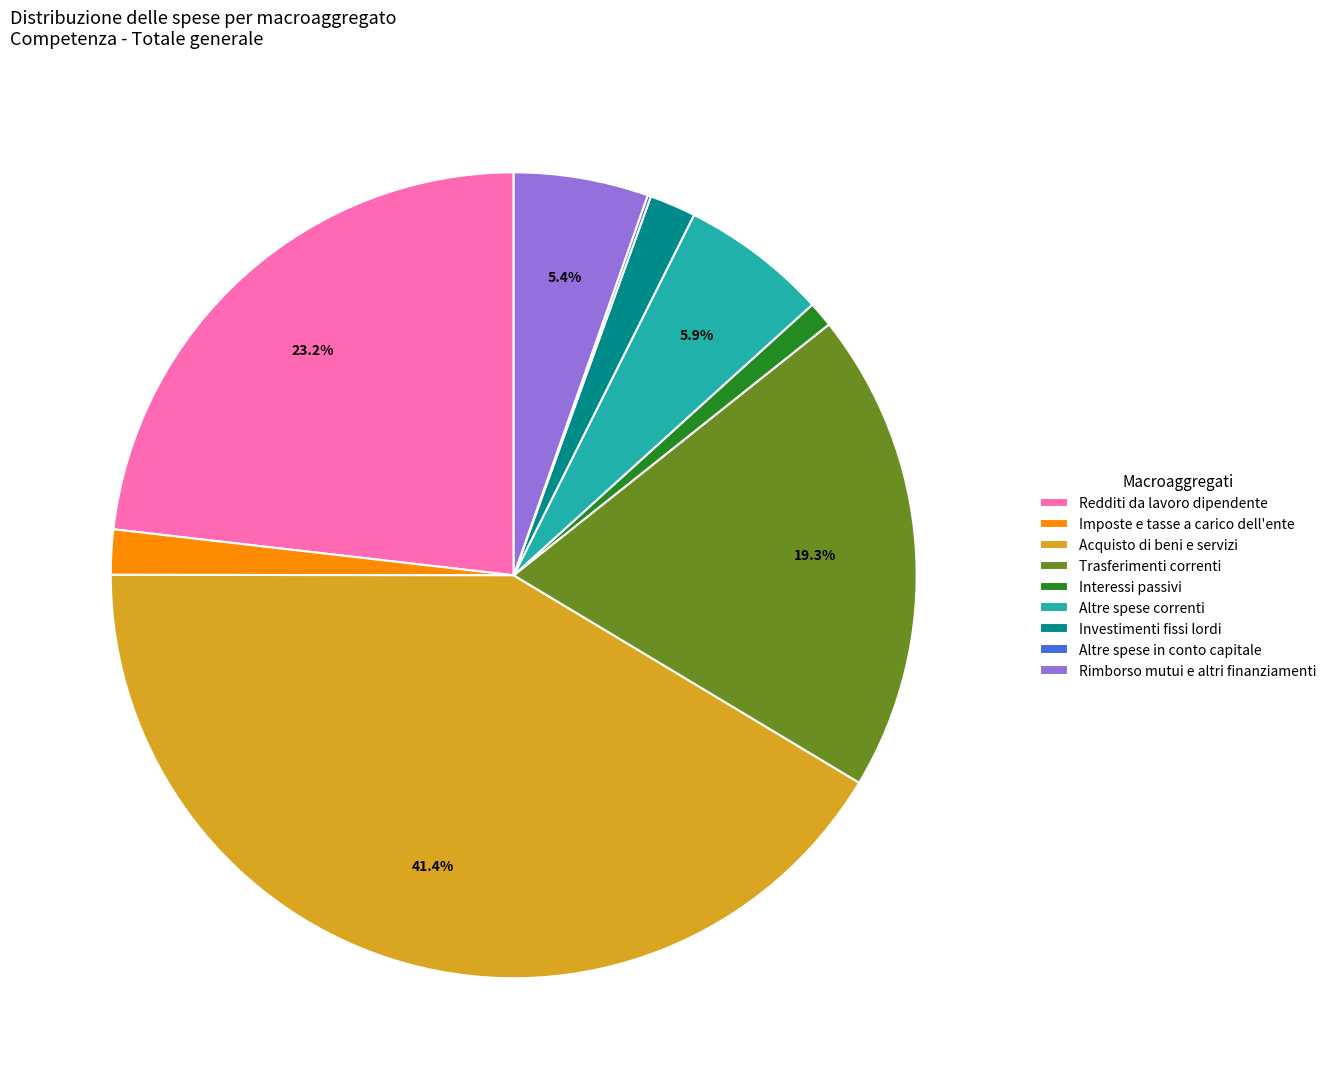

Is there any slice that represents more than half of the pie?

No